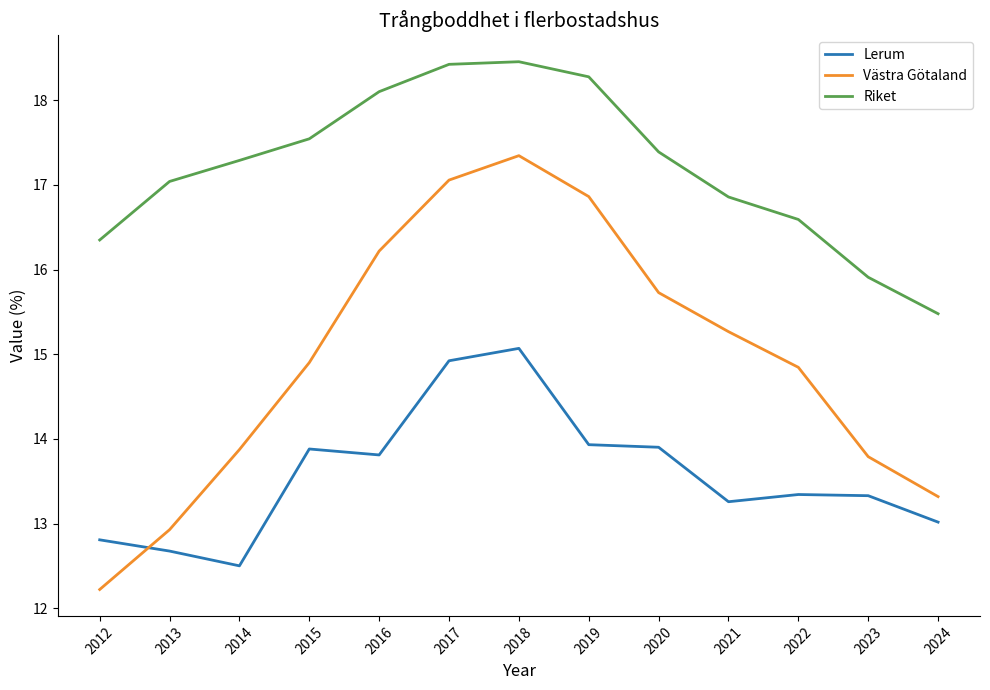

What is the minimum value for Lerum?

12.5